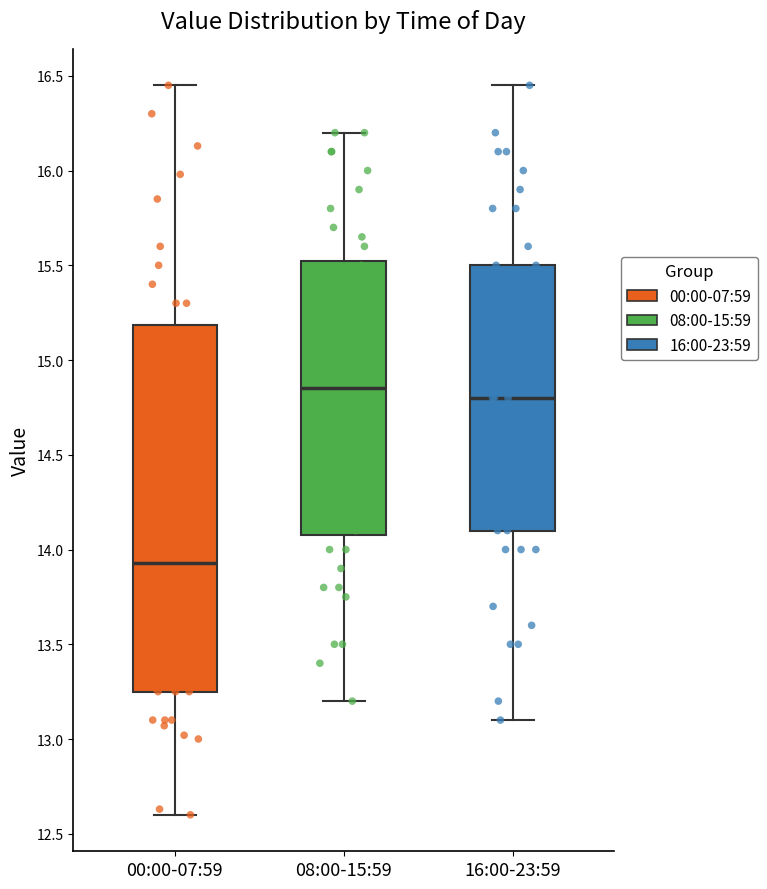

Which box's median line is the lowest?

00:00-07:59